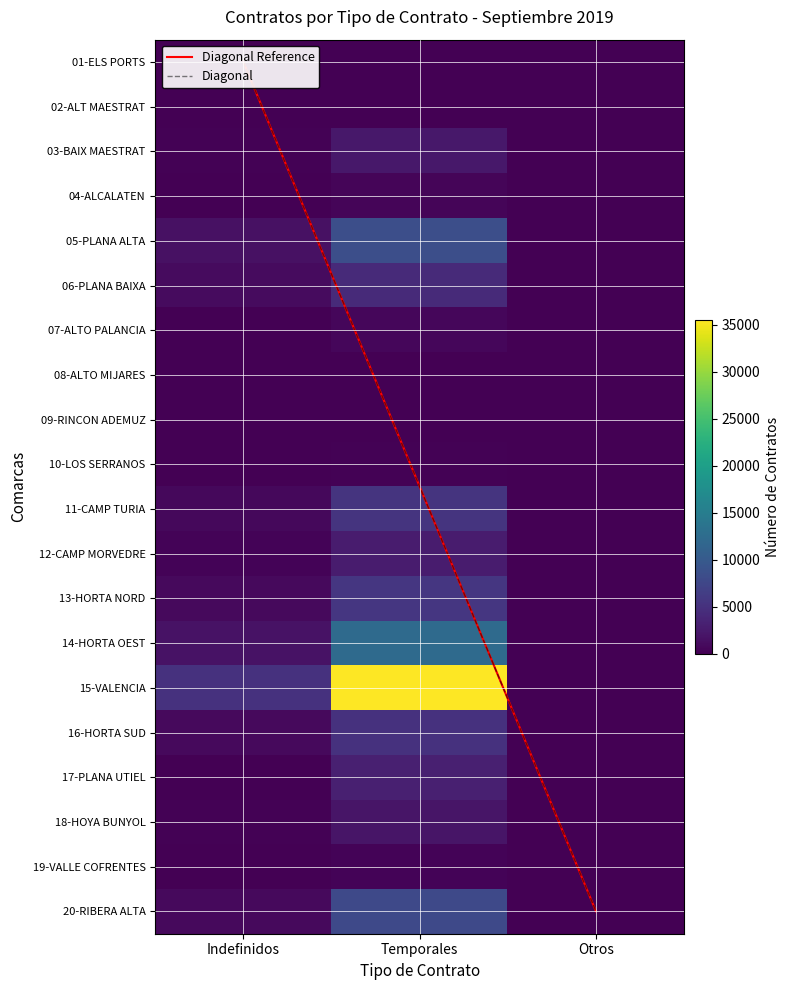

How many data points in 09-RINCON ADEMUZ are less than 12?

1